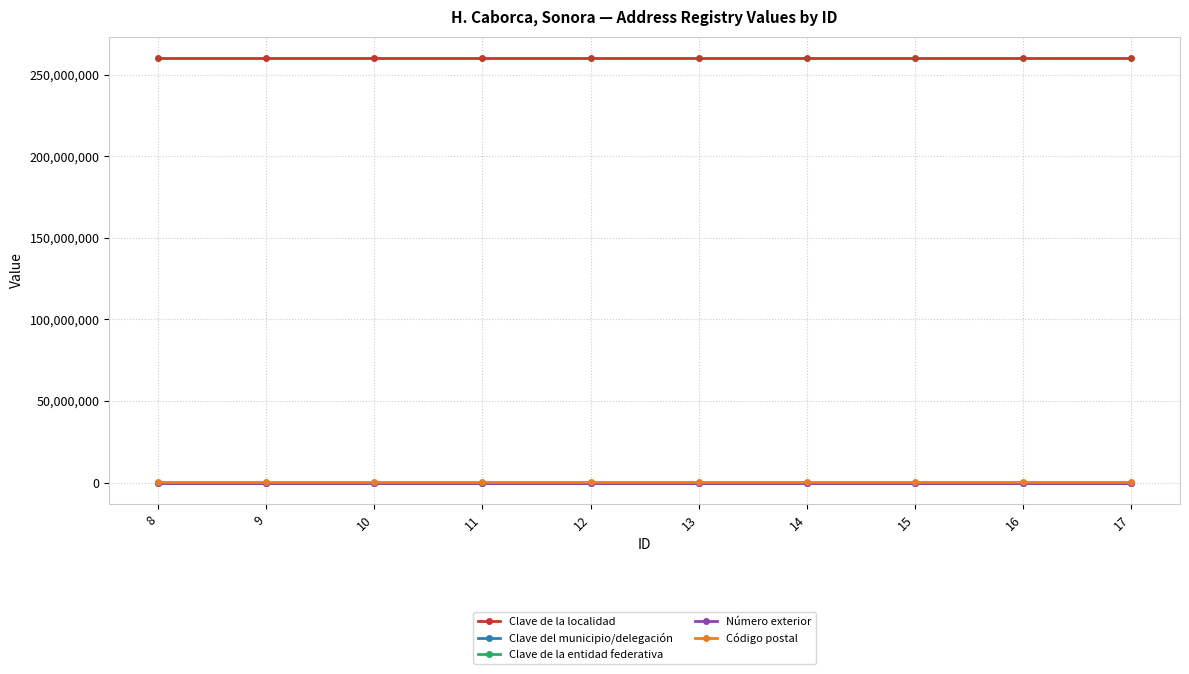

How many series are shown in this chart?

5